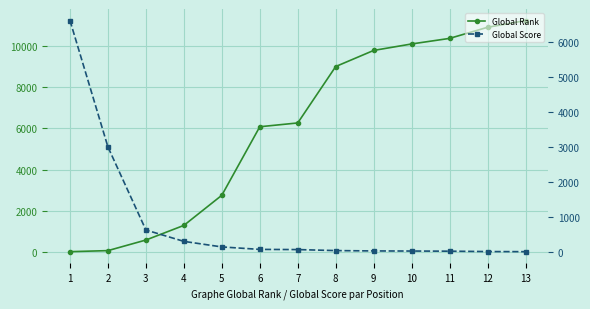

Reading left to right, what are all the values shown in this chart?

Global Rank: 4	55	571	1283	2750	6085	6270	9016	9800	10115	10386	10926	11254
Global Score: 6628	3002	622	296	137	66	61	32	22	19	15	4	1